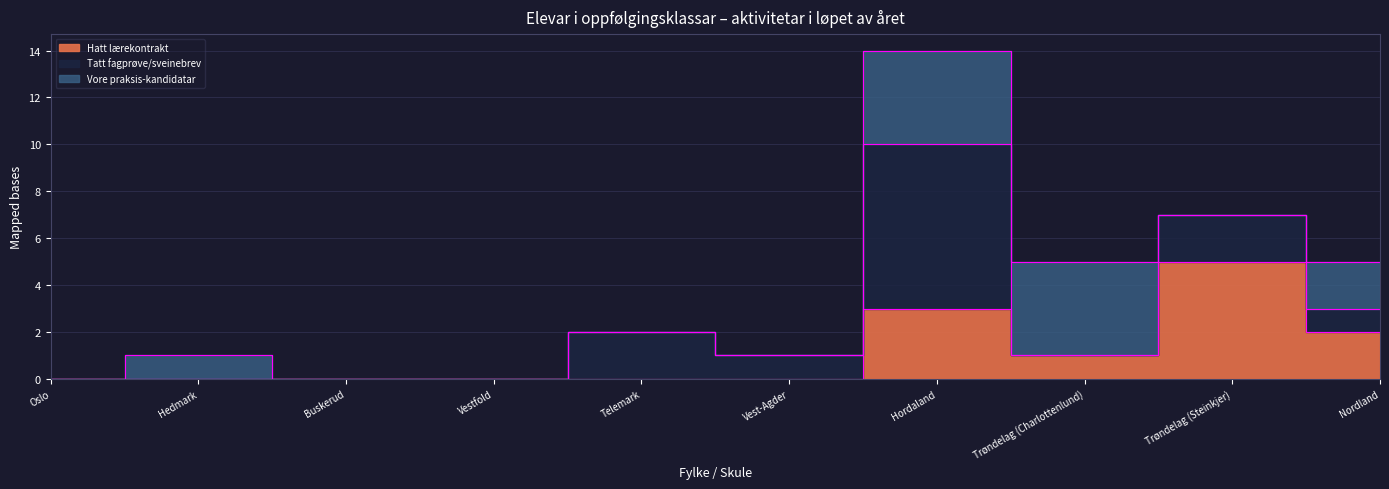

Which series has the largest range (max minus min)?

Tatt fagprøve/sveinebrev